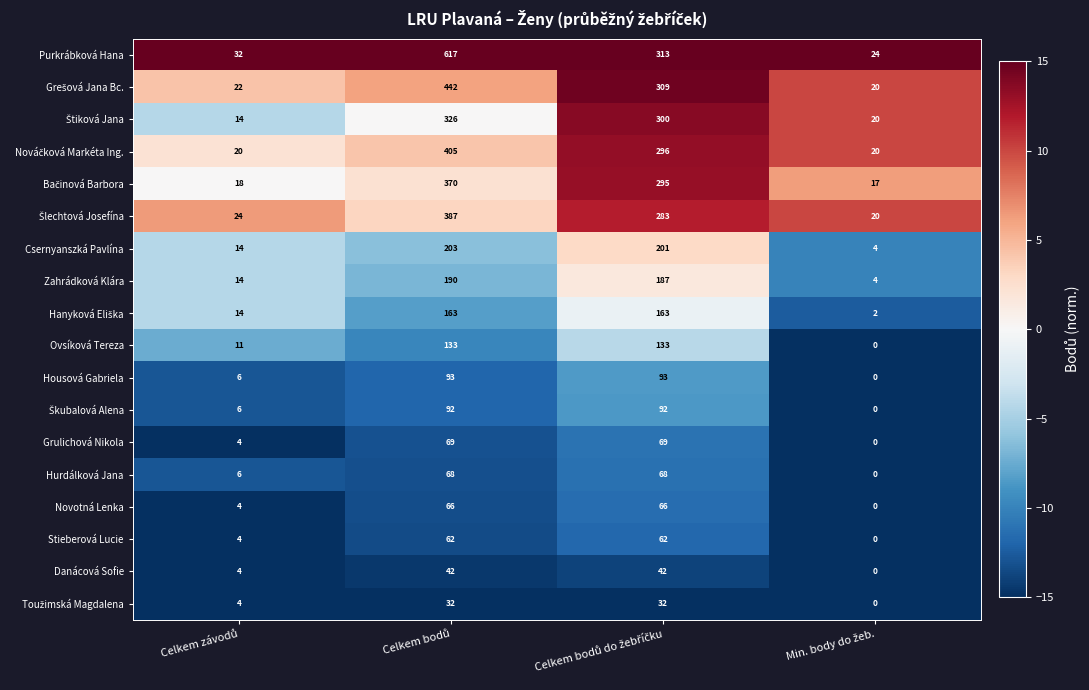

What is the greatest value displayed?

617